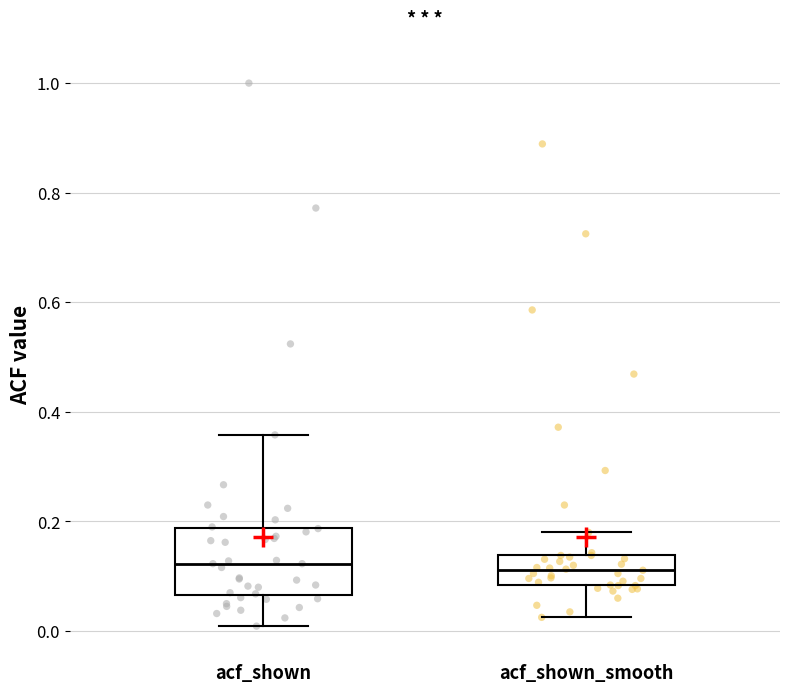

Reading left to right, transcribe this box plot: for each box, give where its median line is, the range the box spans, and where its two whiskers end, as read against the y-axis. The values are not printed on the chart, so give them approximately, as read against the axis.

acf_shown: median 0.12, box 0.06 to 0.18, whiskers 0.00 to 0.36
acf_shown_smooth: median 0.12, box 0.08 to 0.14, whiskers 0.02 to 0.18